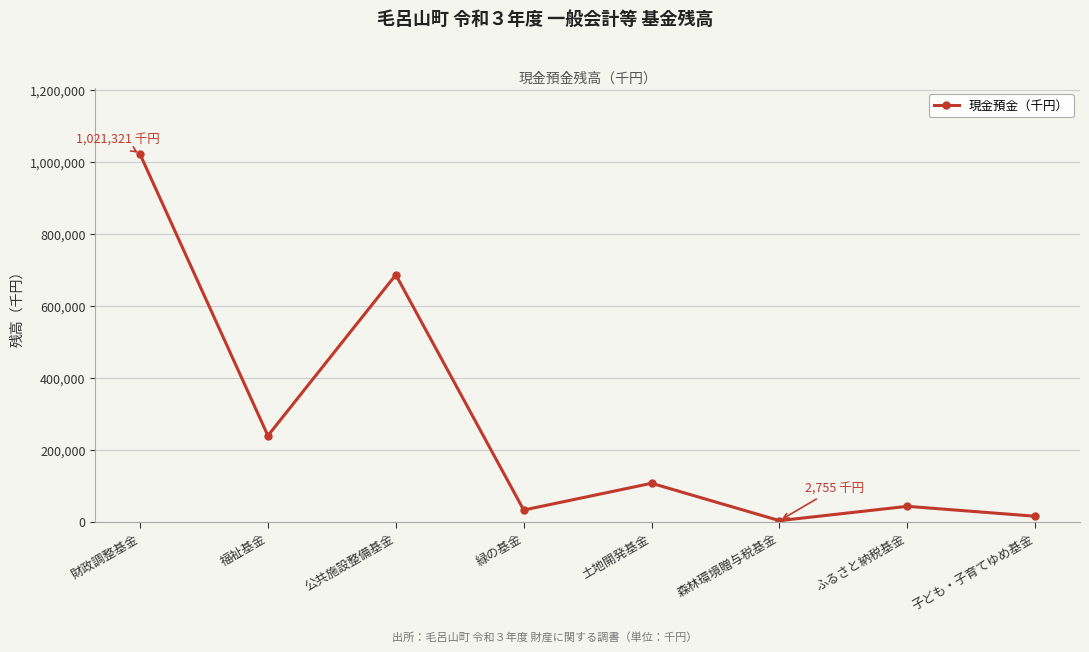

What is the change in value from 土地開発基金 to ふるさと納税基金?

-64057